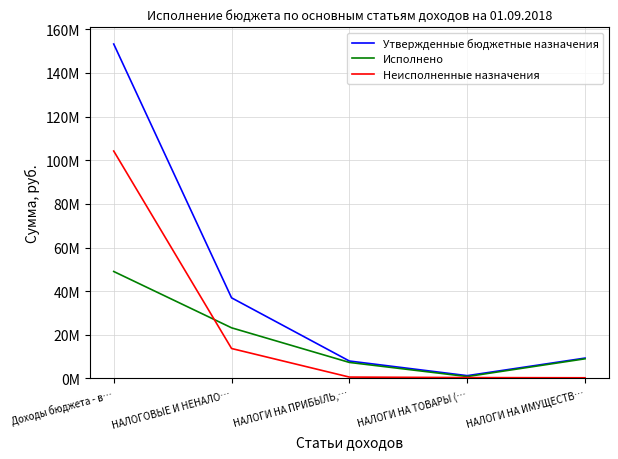

Is this an area chart (filled region under the line)?

No